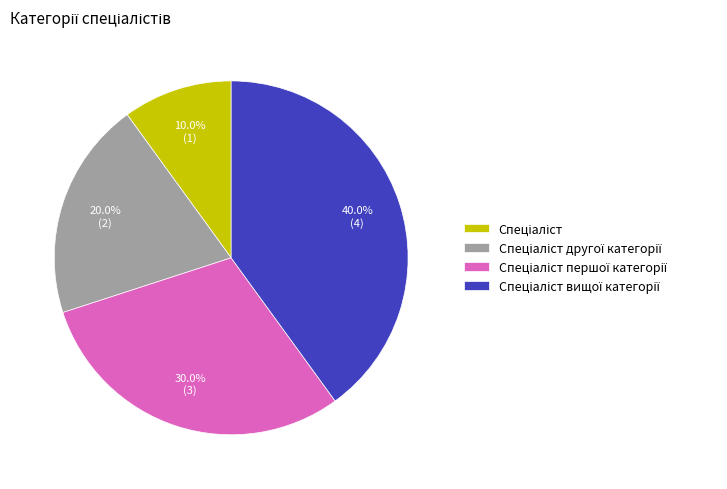

Is there a majority slice in this chart?

No